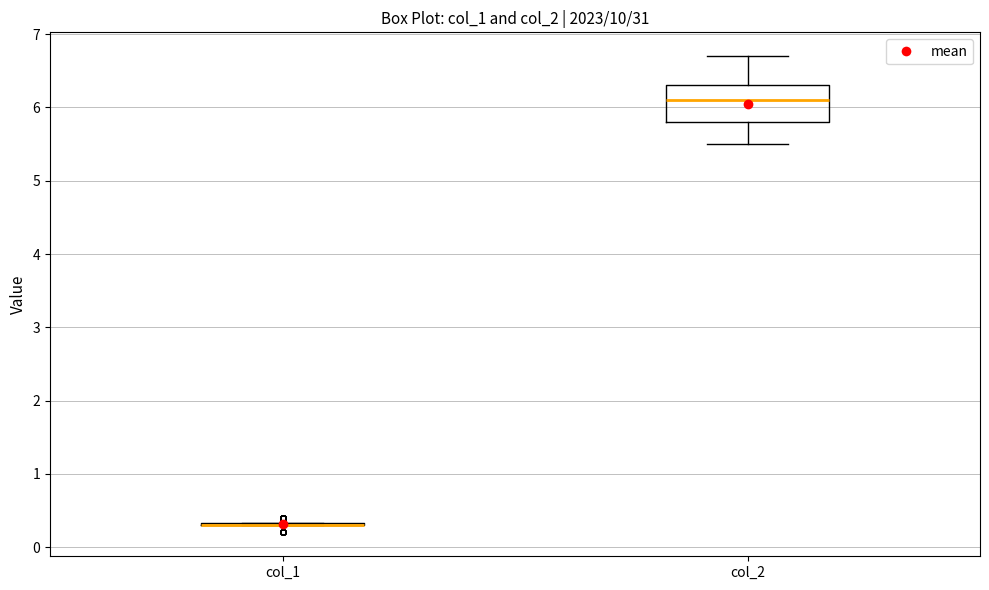

Which box is the tallest, from its lower edge to its upper edge?

col_2